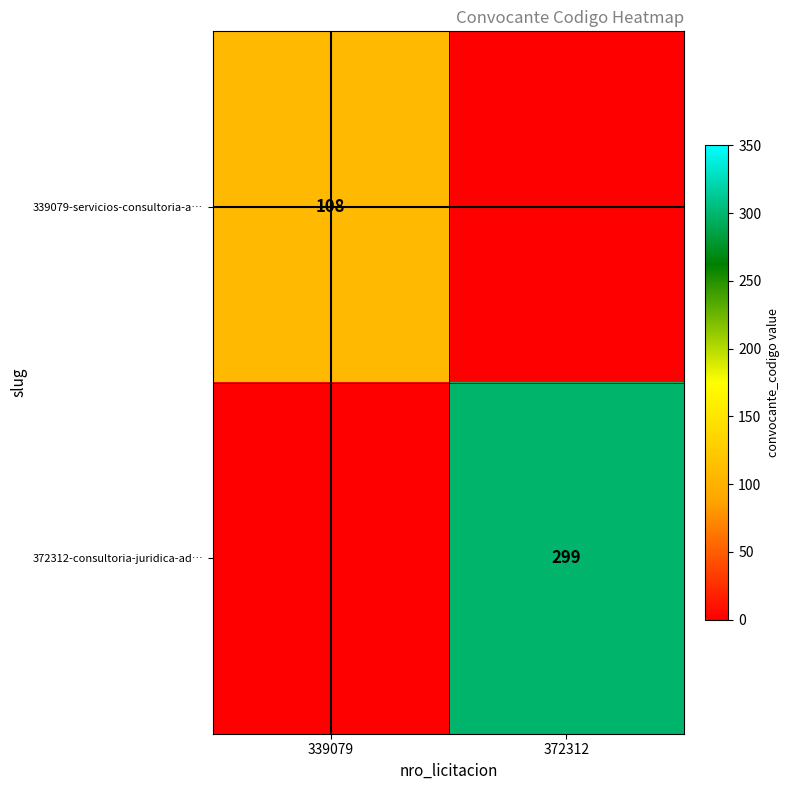

The 372312-consultoria-juridica-ad… series shows 537 at 372312. True or false?

False